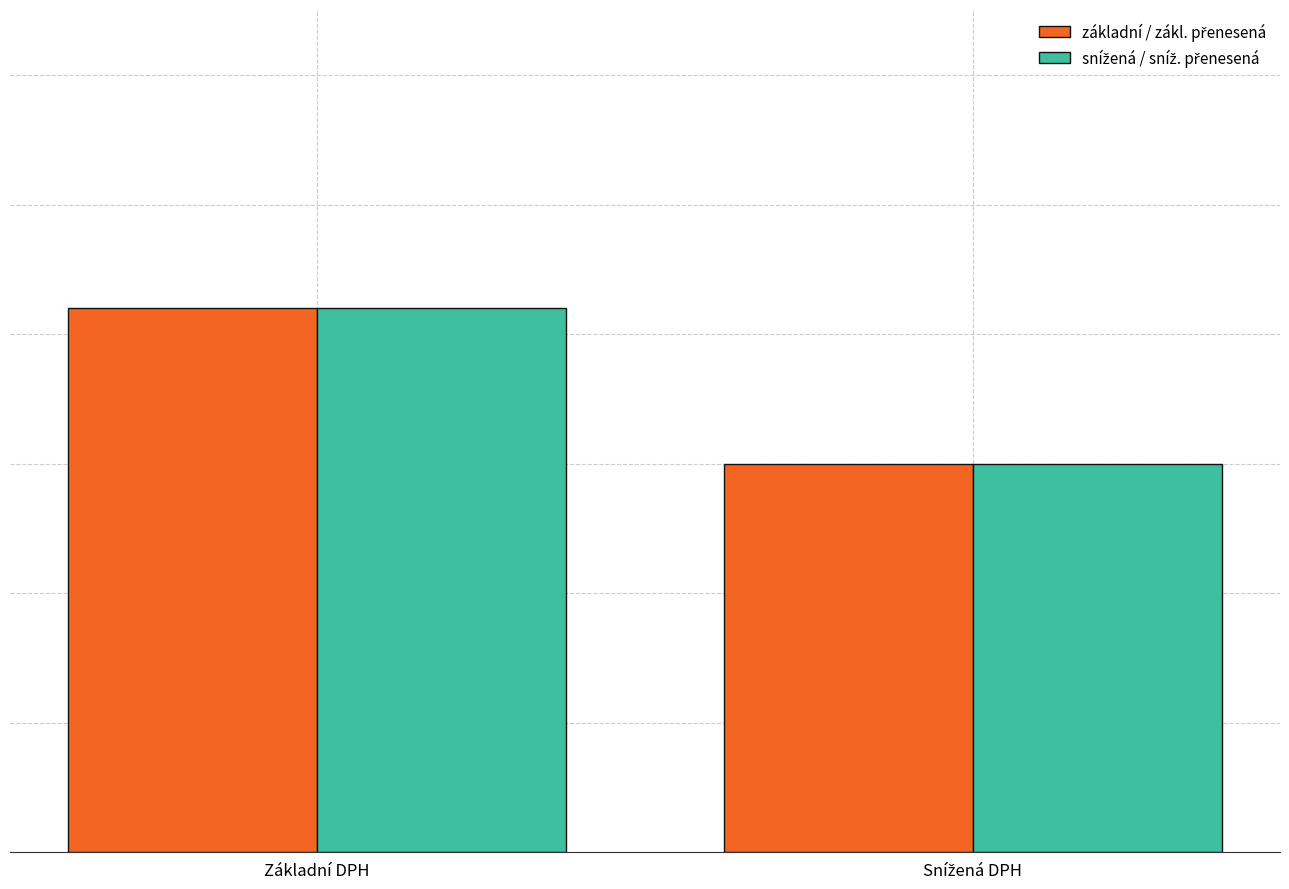

Are the bars grouped side by side (vs. stacked)?

Yes